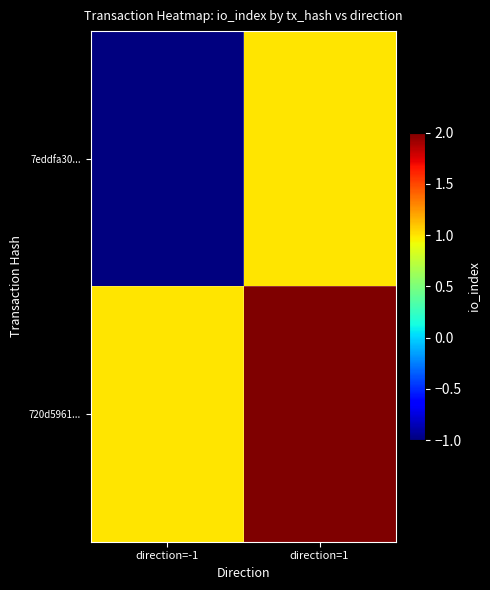

At how many categories does at least one series exceed 0?

2